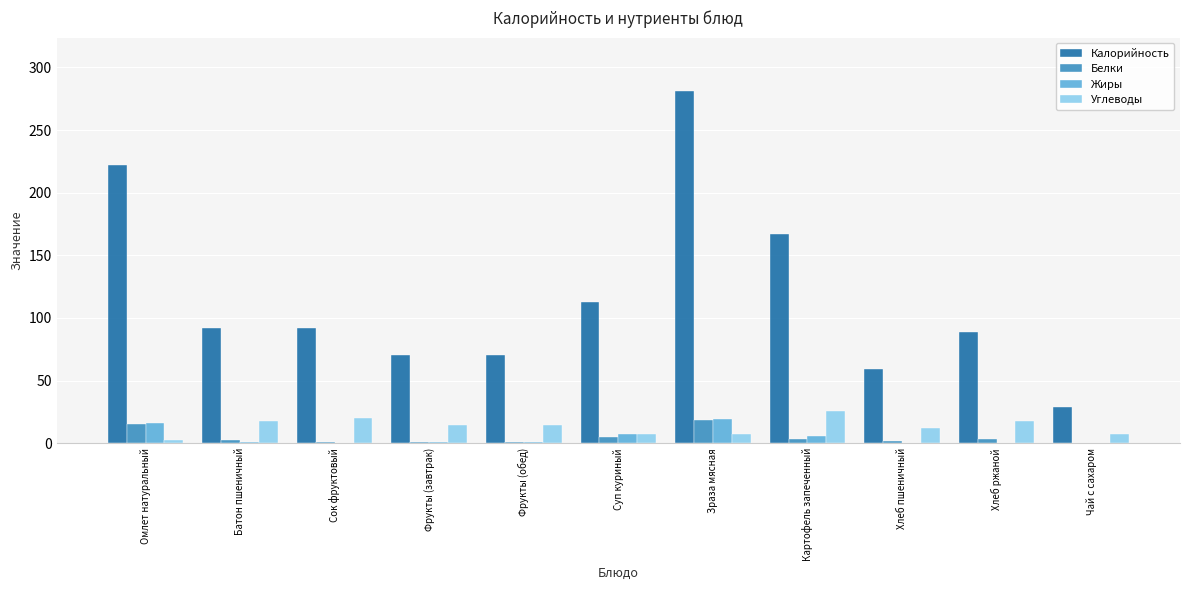

What is the spread (max minus min) of values at Чай с сахаром?

28.7